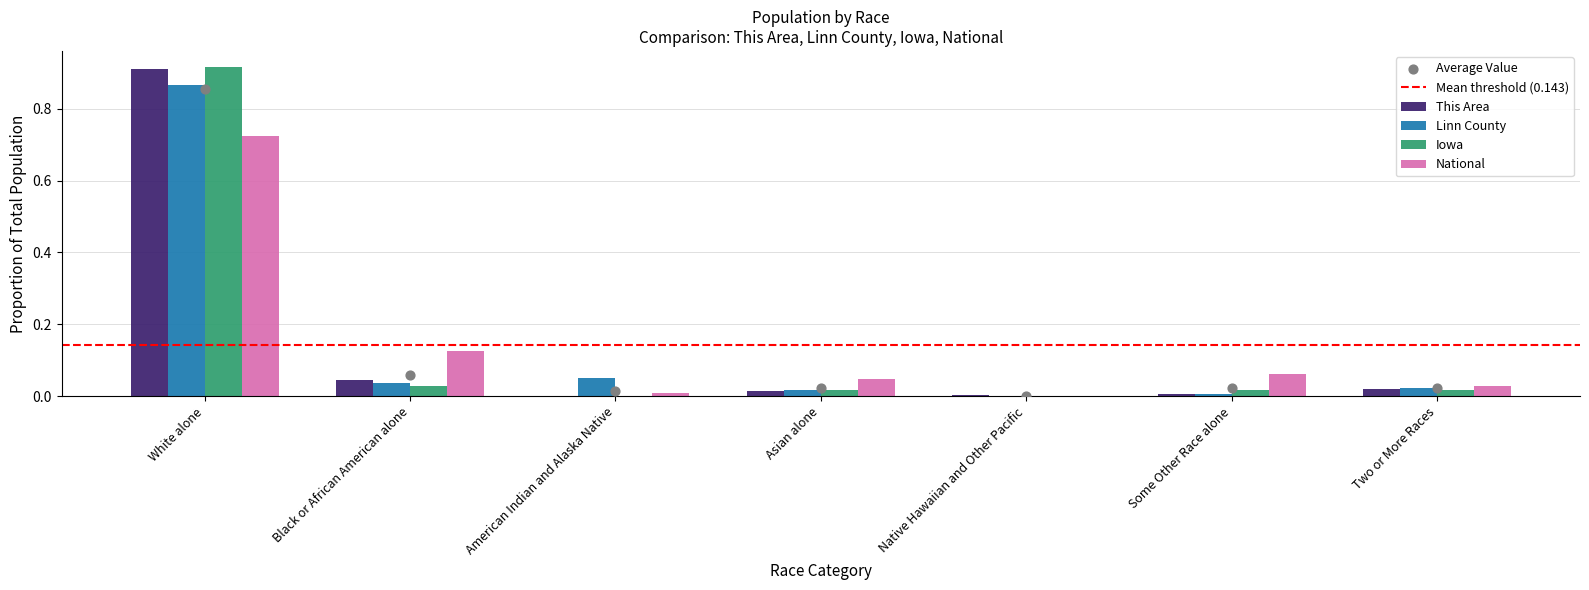

Which series contains the highest Y value?

Iowa